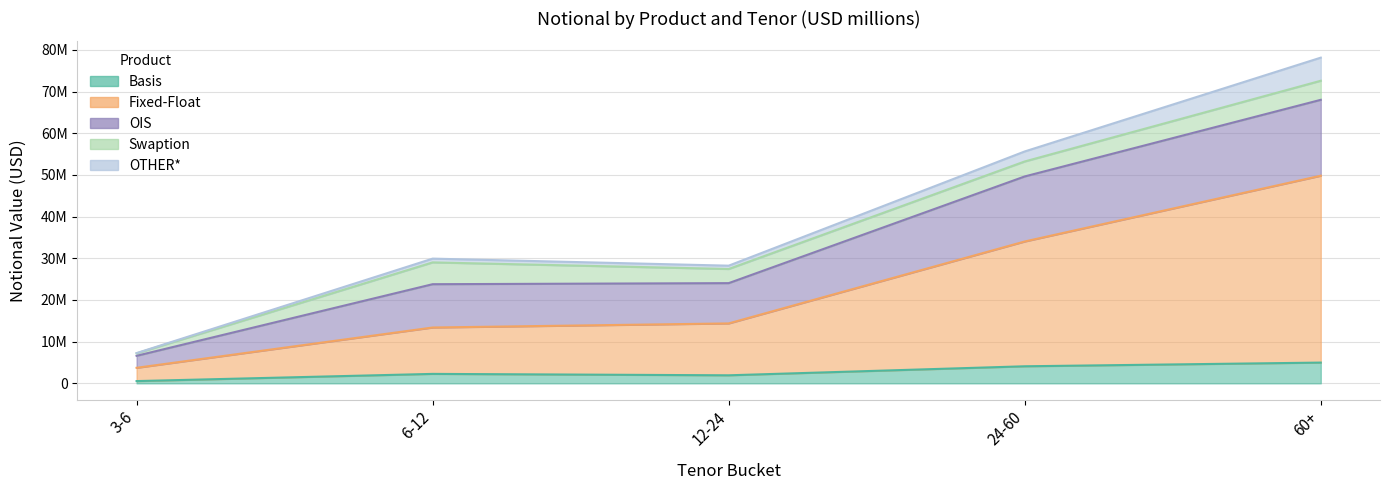

Is it true that OIS equals 30897595 at 24-60?

False